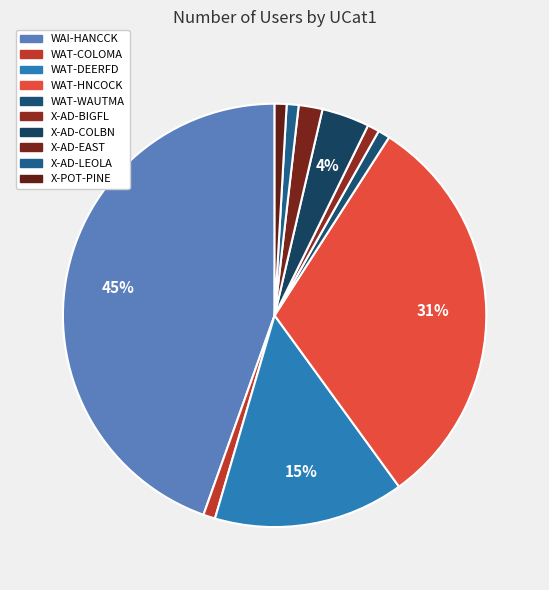

Is there any slice that represents more than half of the pie?

No